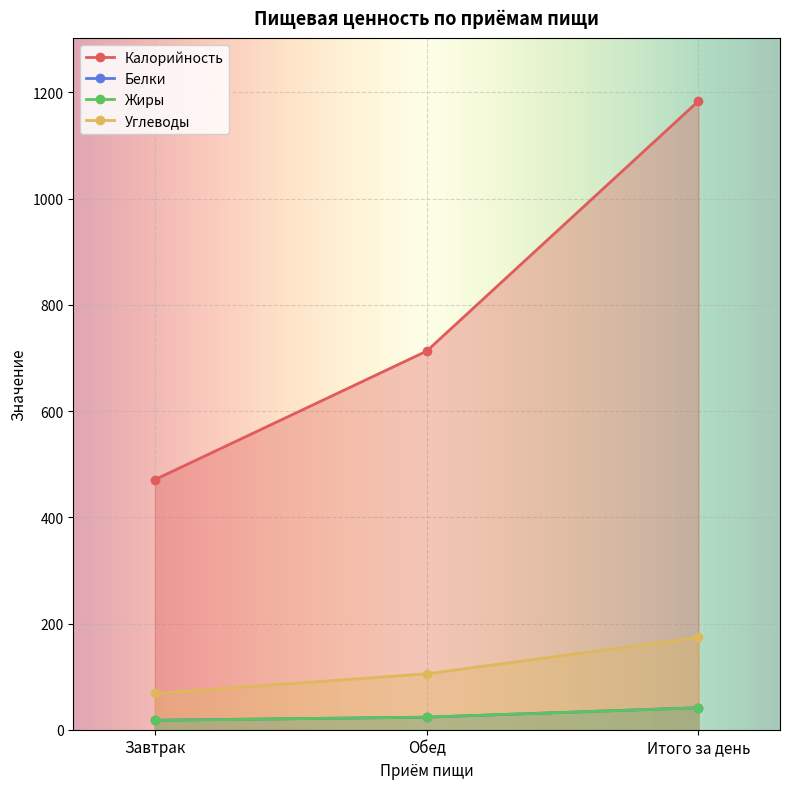

What is the difference between the highest and lowest values at Итого за день?

1142.6